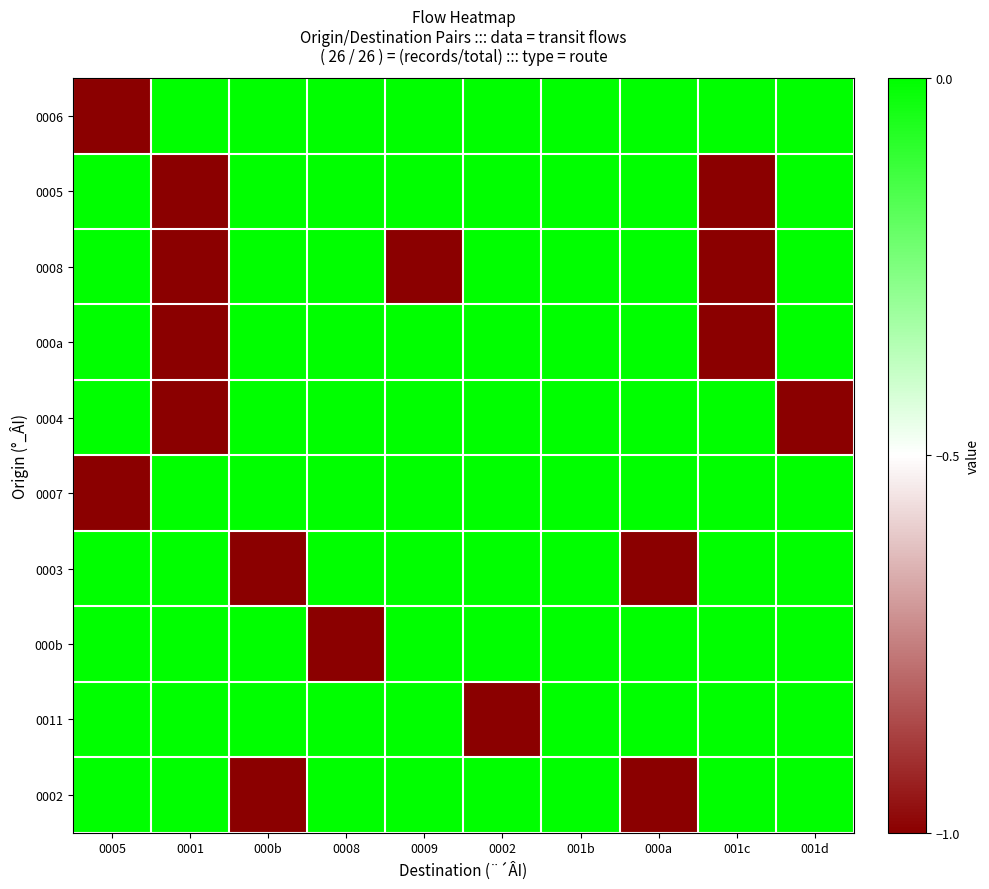

Count the number of data series in this chart.

10